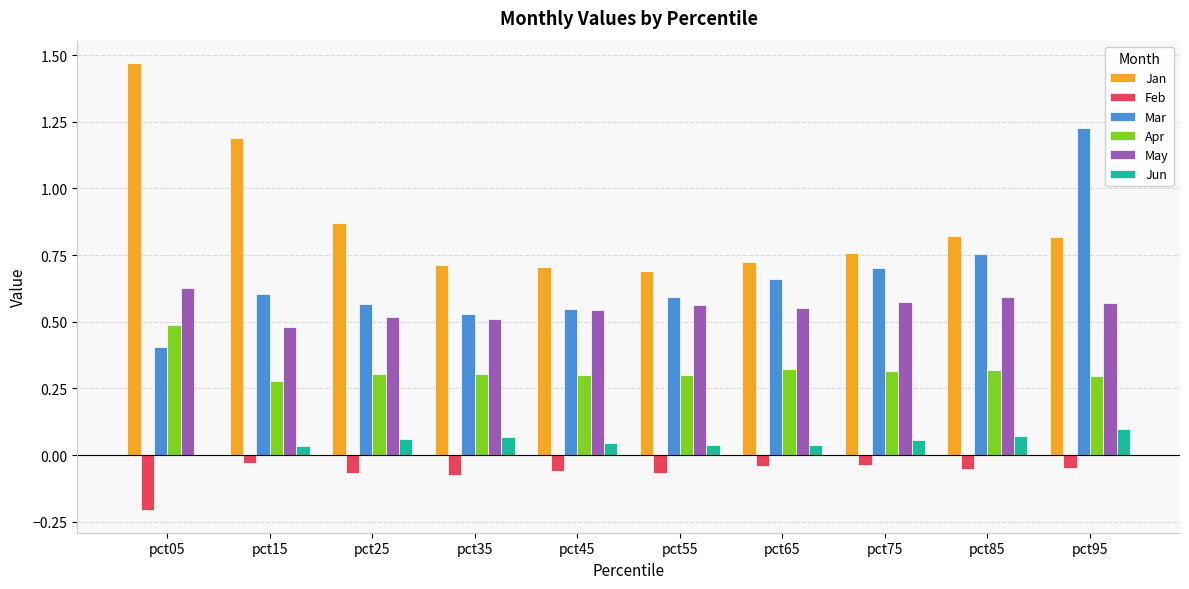

How many series are shown in this chart?

6